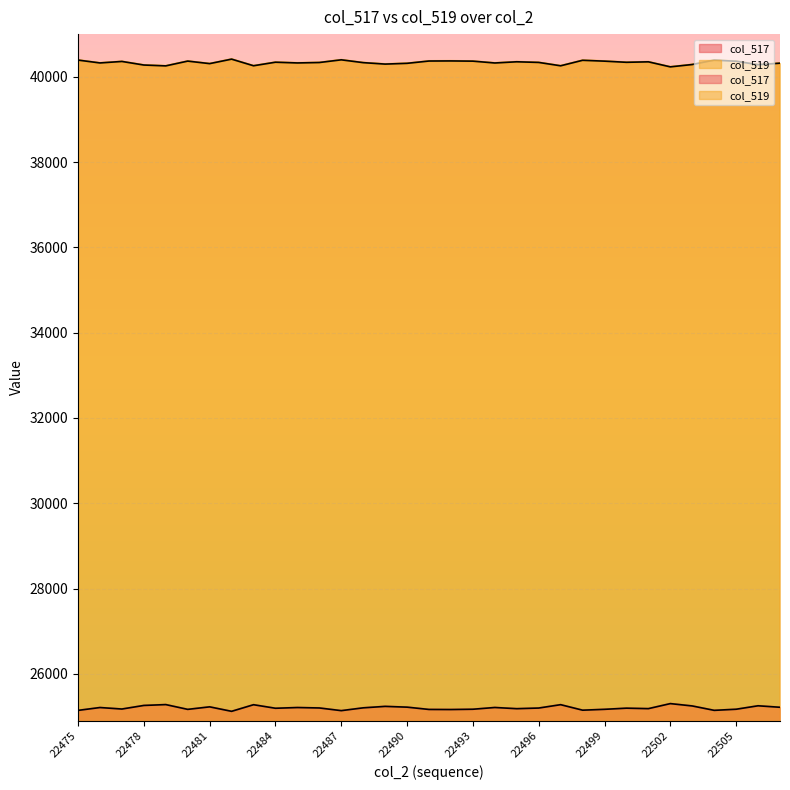

In col_519, how many points are lower than both neighbors (excluding endpoints)?

11